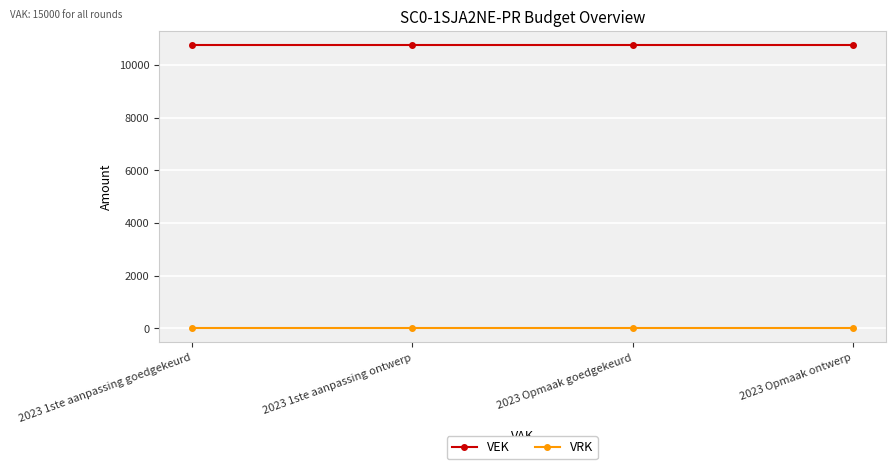

At how many categories does at least one series exceed 10465?

4